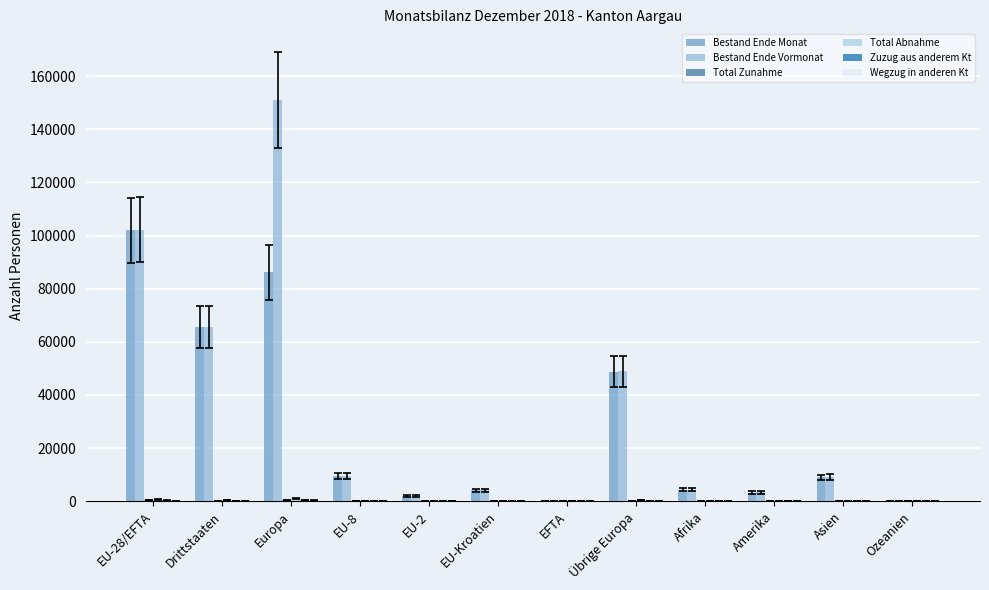

How many distinct data groups are displayed?

6